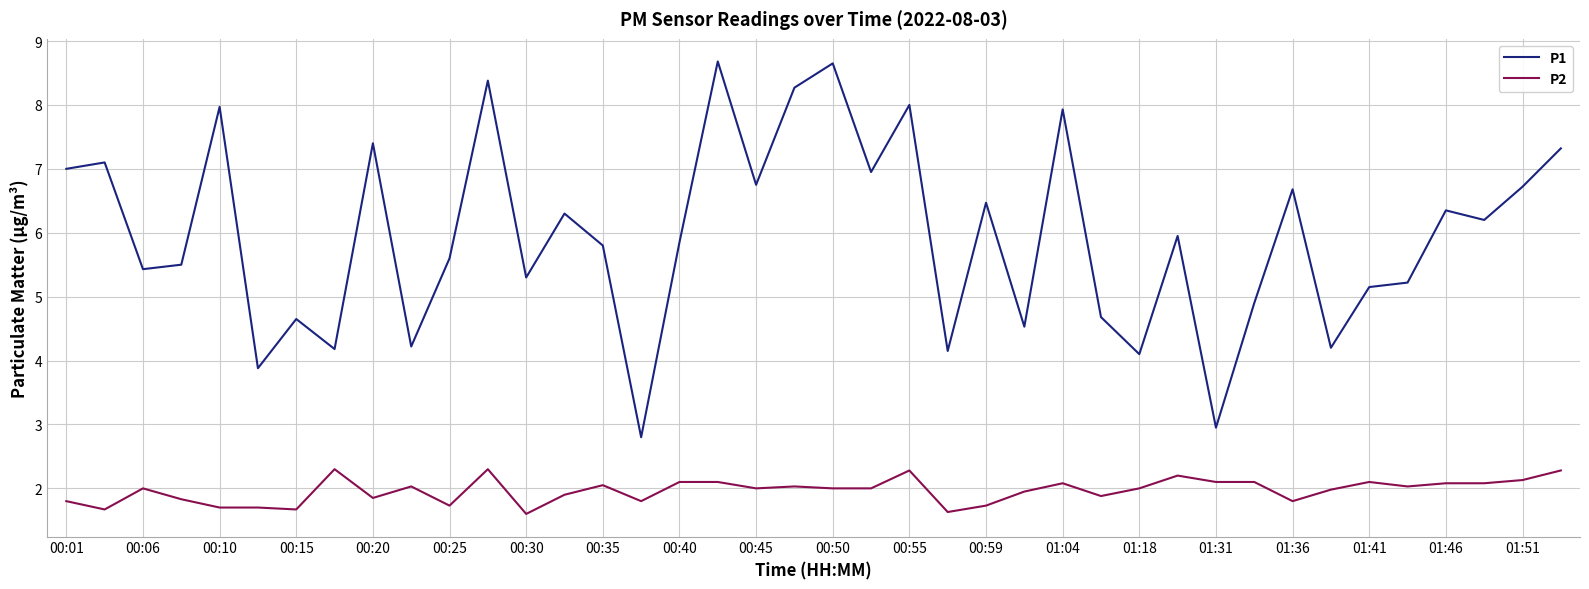

What is the smallest value displayed?

1.6